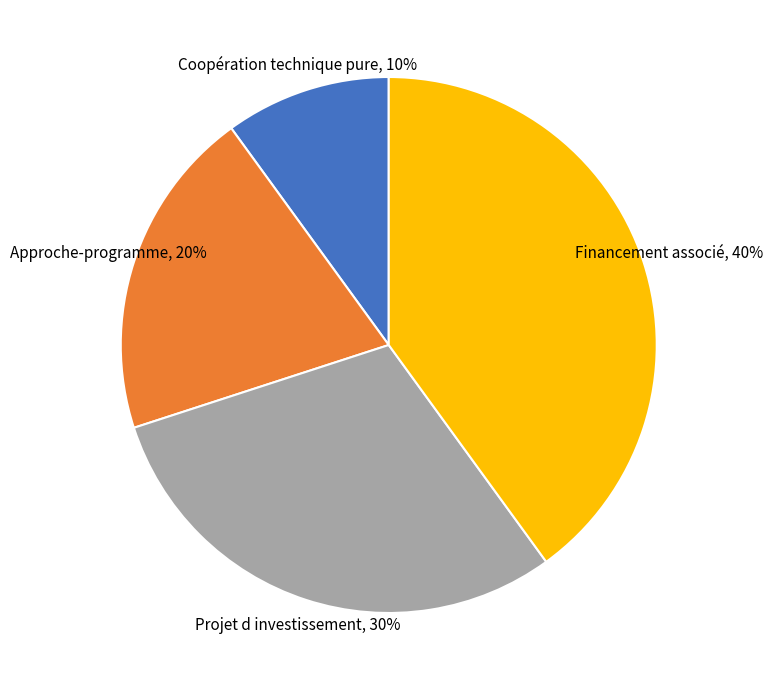

What is the smallest slice in the pie chart?

Coopération technique pure